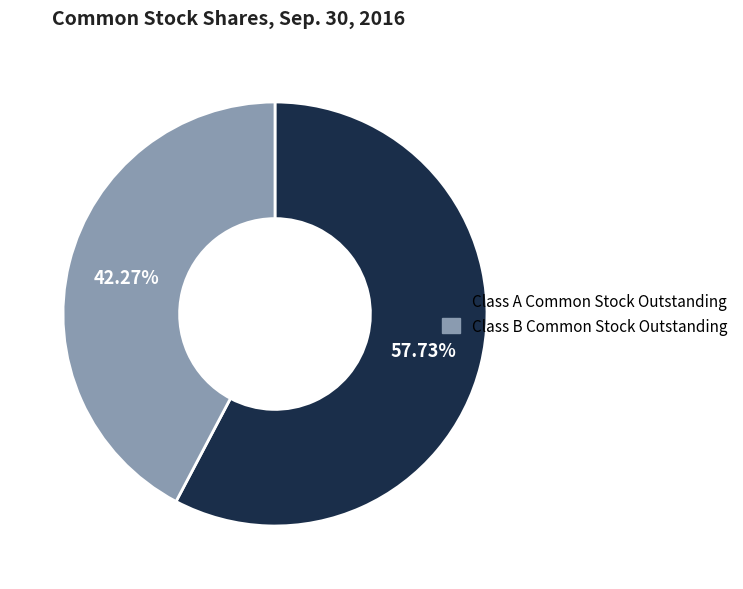

Does any single category account for the majority?

Yes